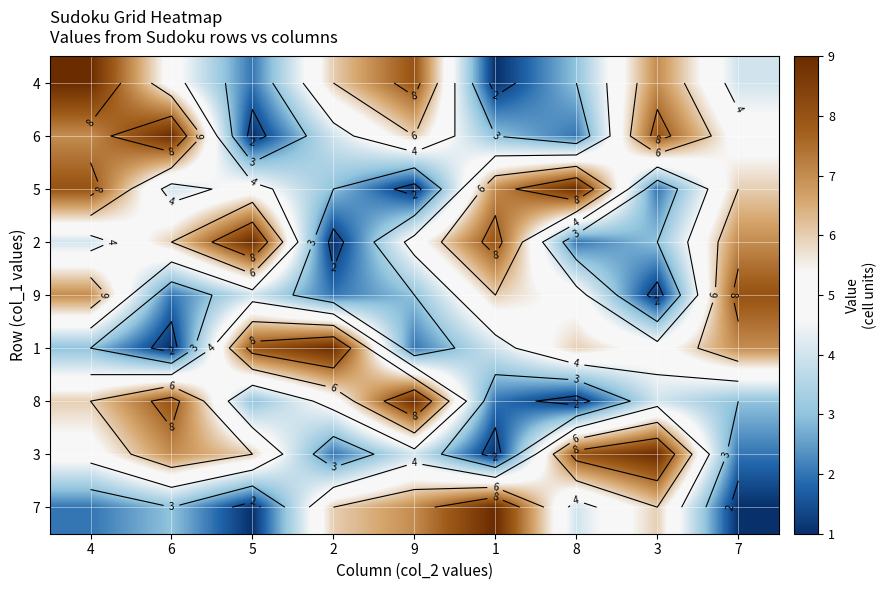

At how many categories does at least one series exceed 1?

9